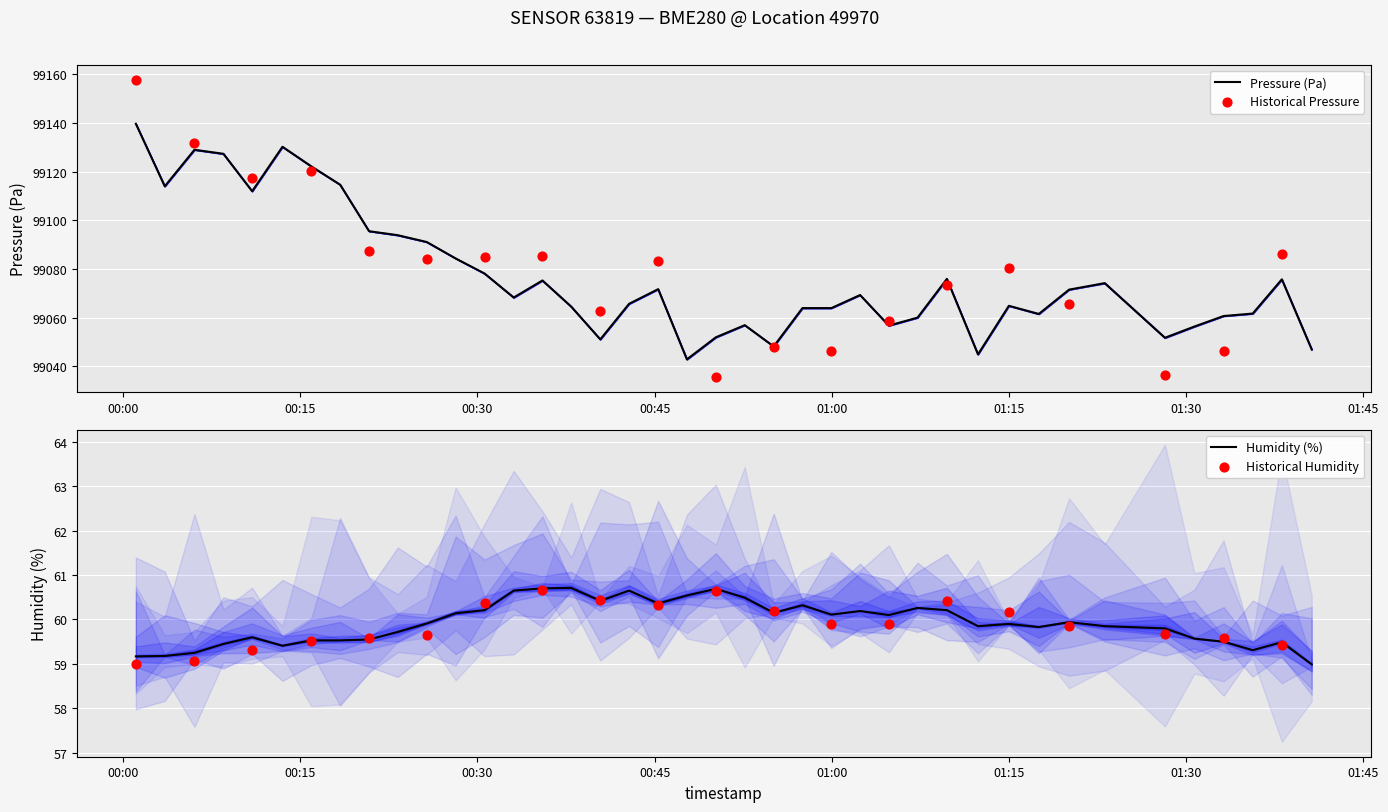

Which series has the largest total across all categories?

pressure